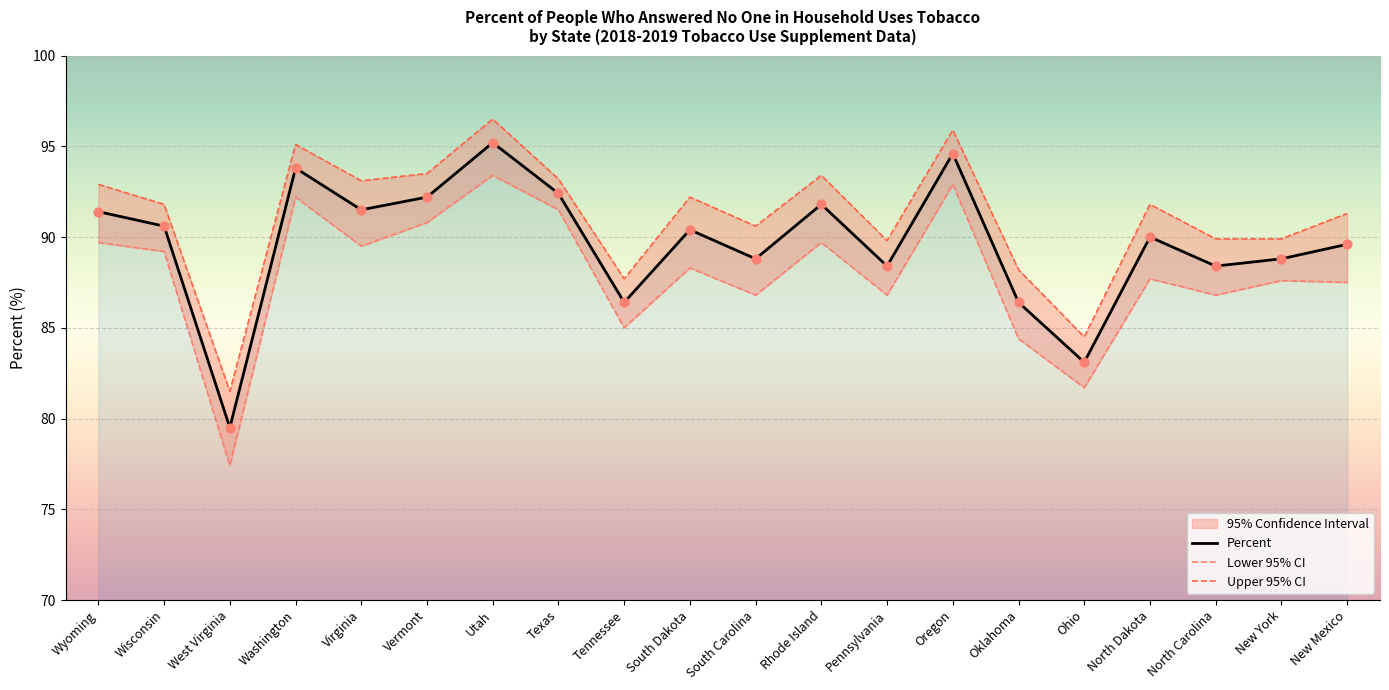

Which series has the largest total across all categories?

Upper 95% CI